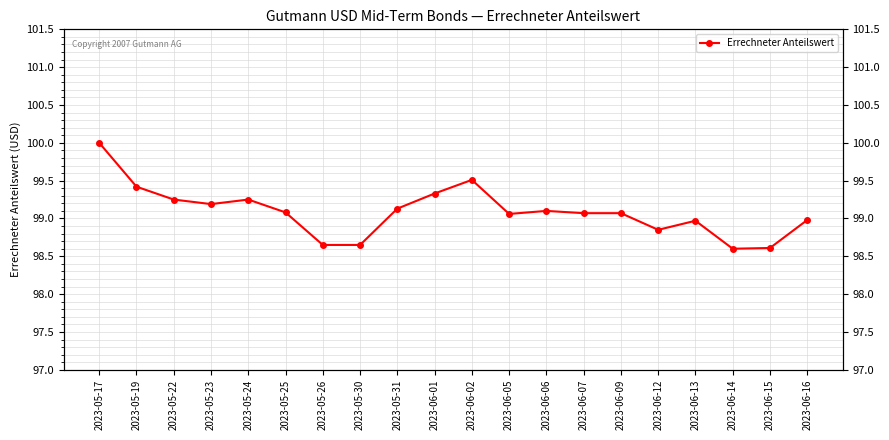

What is the approximate value at 2023-05-31?

99.1